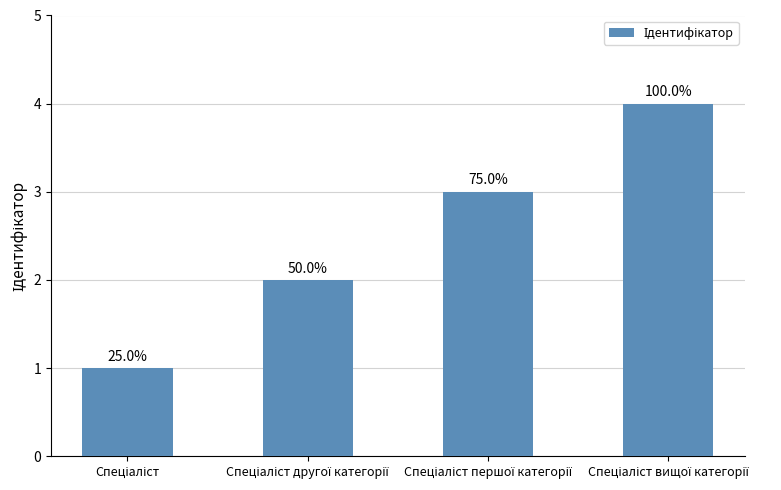

What is the value of the 4th bar from the left?

4